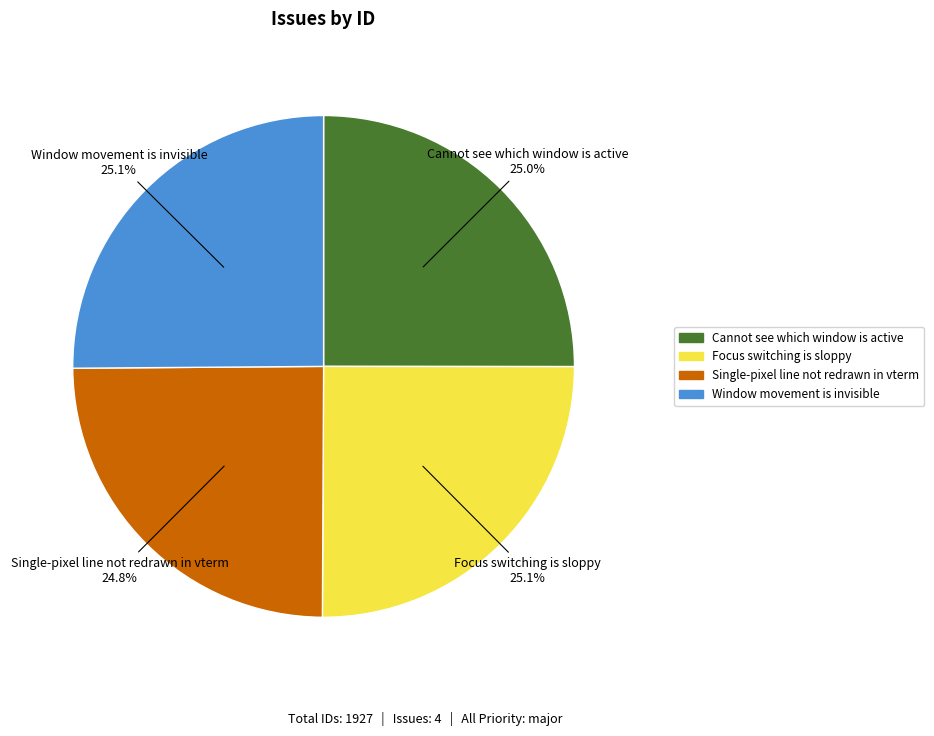

Is it true that Cannot see which window is active is 25% of the pie?

True